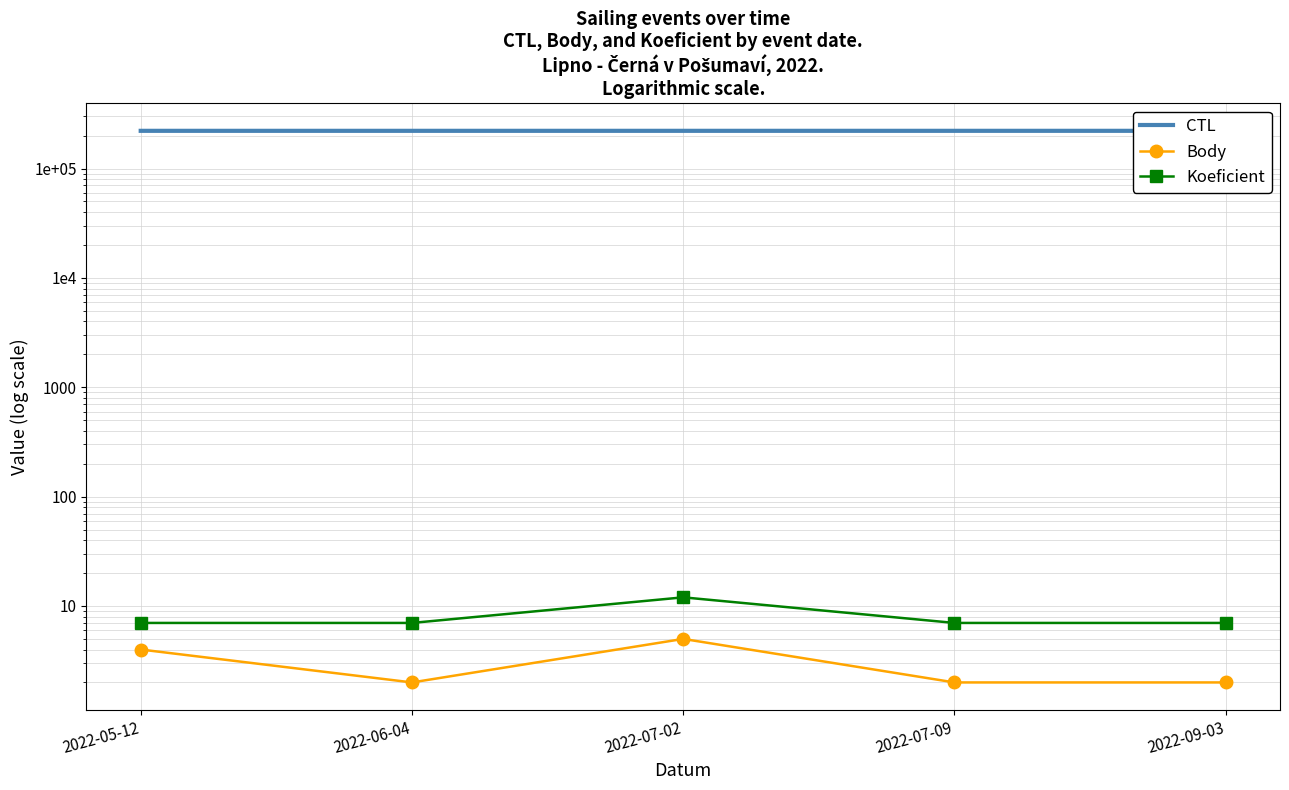

What is the sum of the CTL values at 2022-06-04 and 2022-05-12?

442613